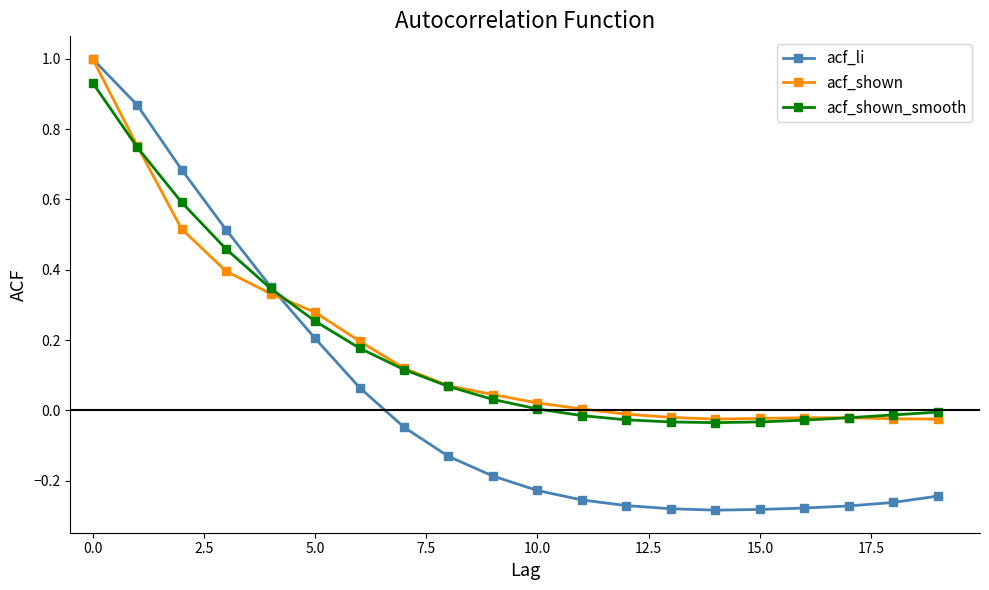

What is the maximum value shown in the chart?

1.0